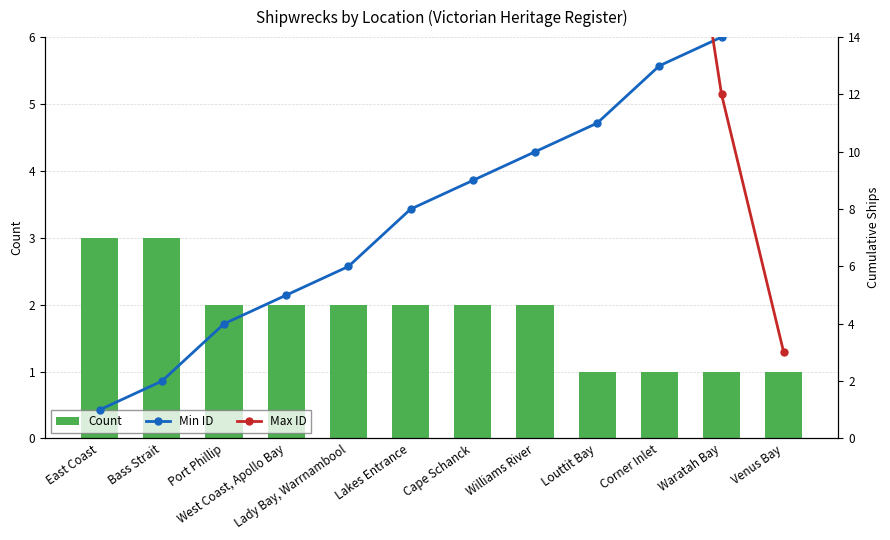

Is it true that Min ID equals 6 at Lady Bay, Warrnambool?

True